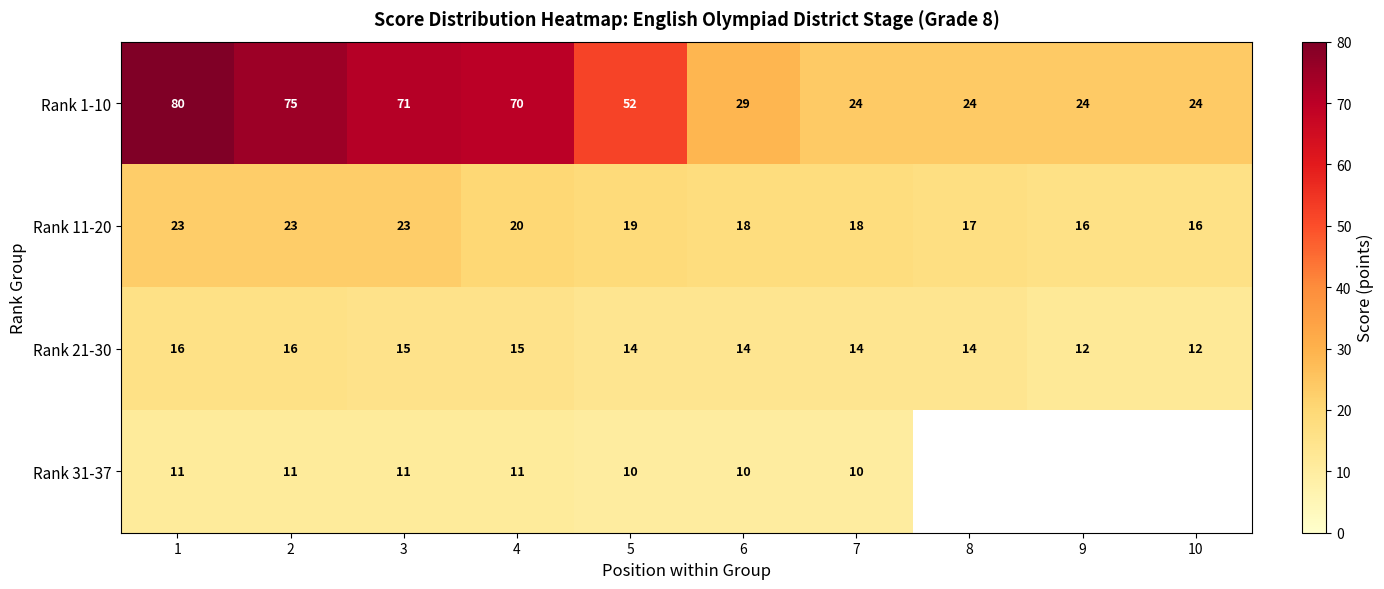

Is the value of Rank 11-20 at 10 greater than the value of Rank 31-37 at 2?

Yes